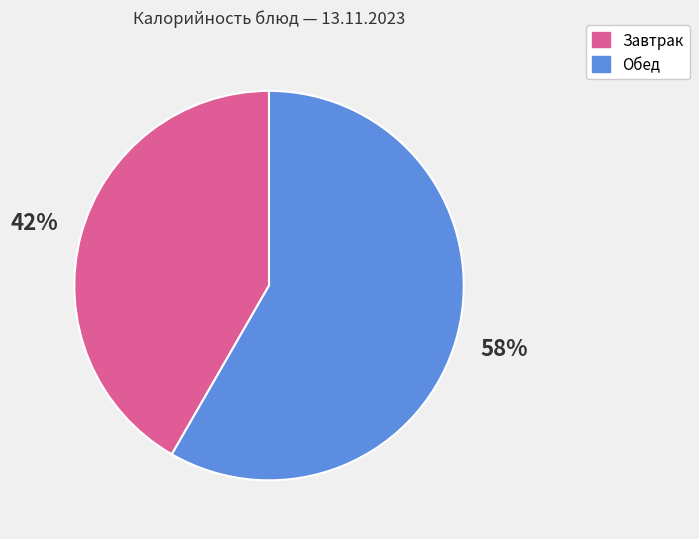

Is there a majority slice in this chart?

Yes